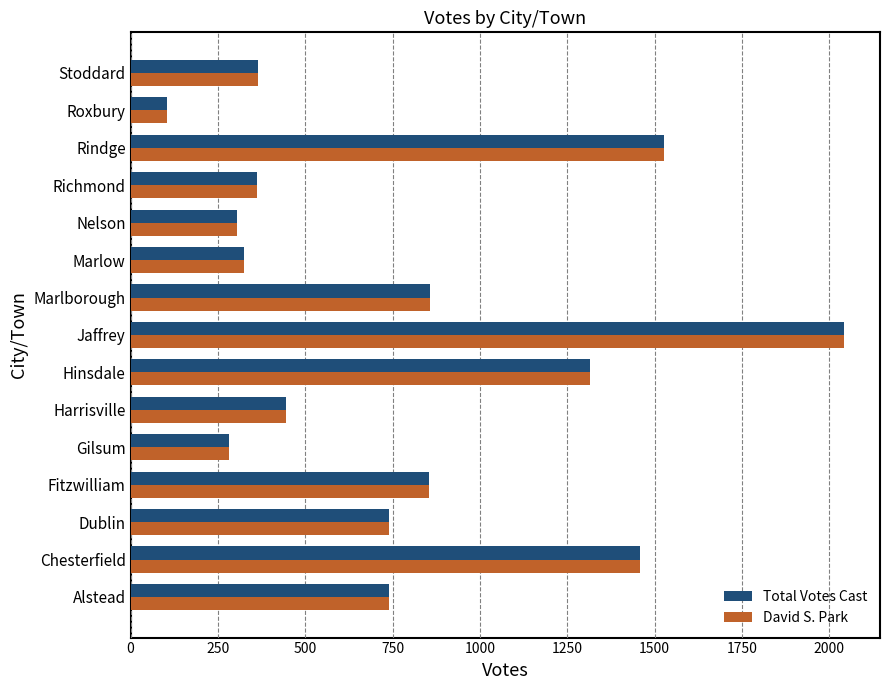

The Total Votes Cast series shows 124 at Gilsum. True or false?

False